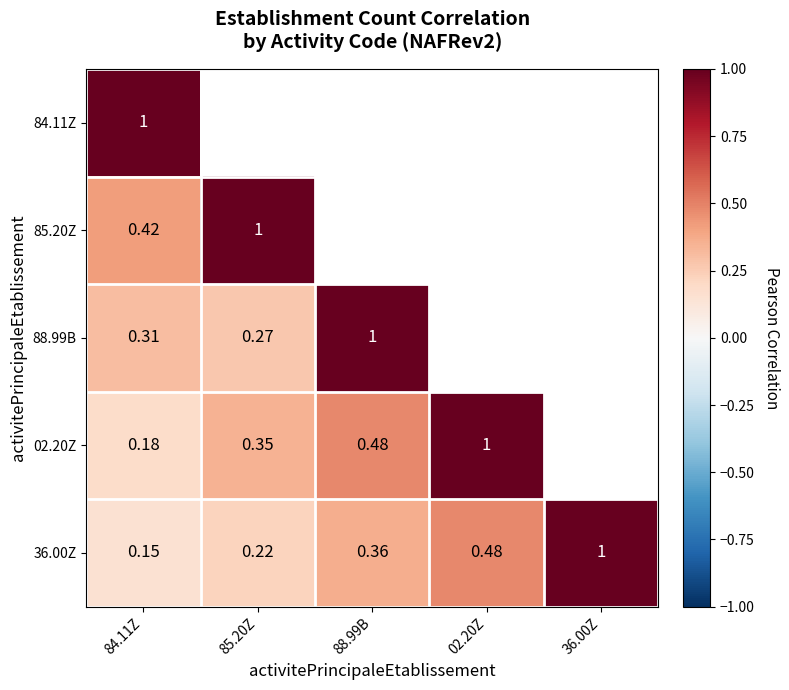

Which label corresponds to the largest value in the chart?

84.11Z